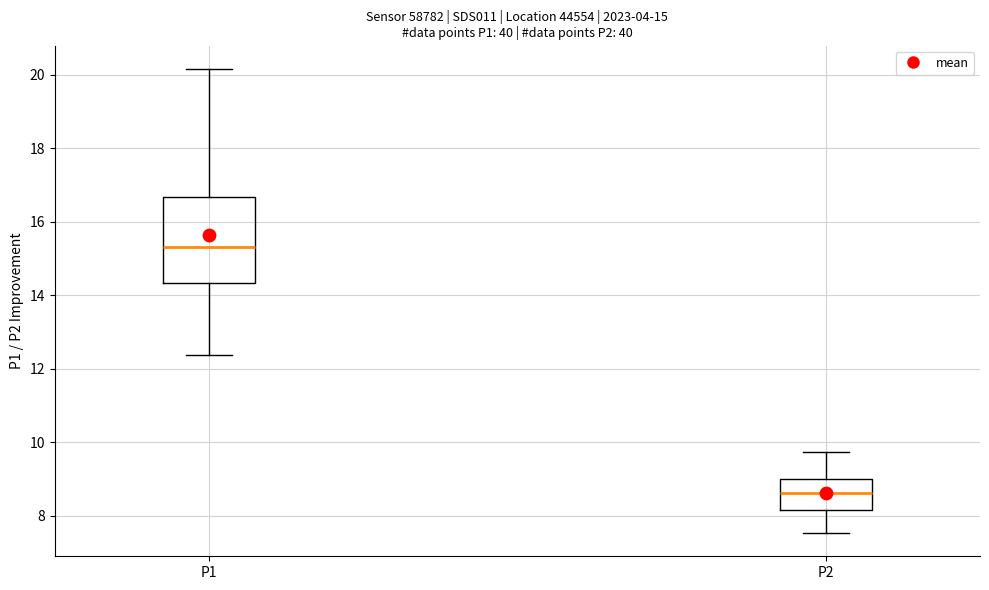

Comparing the boxes themselves (not the whiskers), which one is the tallest?

P1